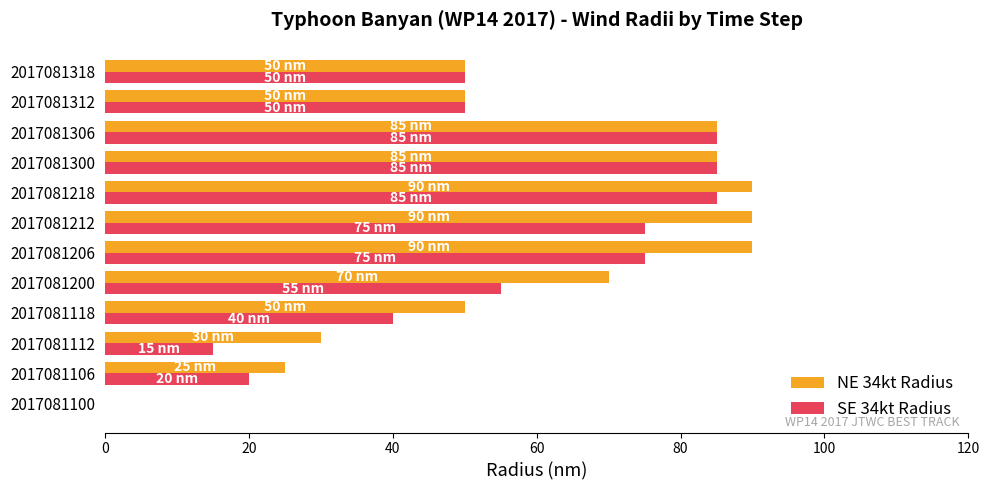

Which series has the largest total across all categories?

NE 34kt Radius